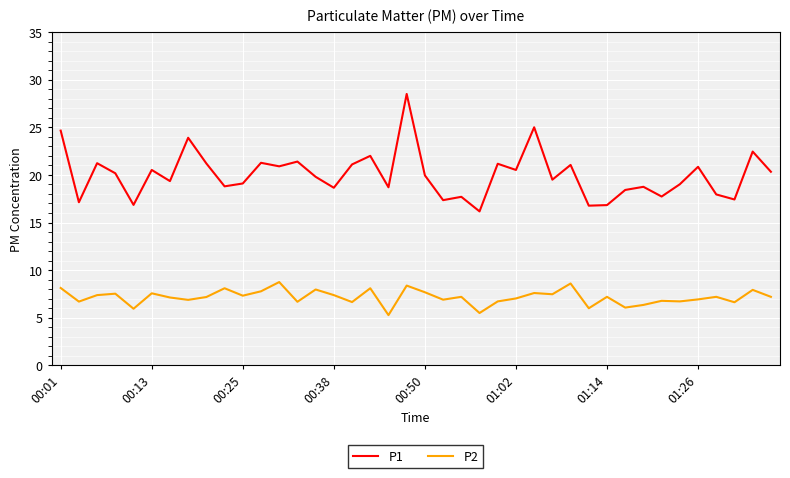

List the series in order of their peak value, highest first.

P1, P2